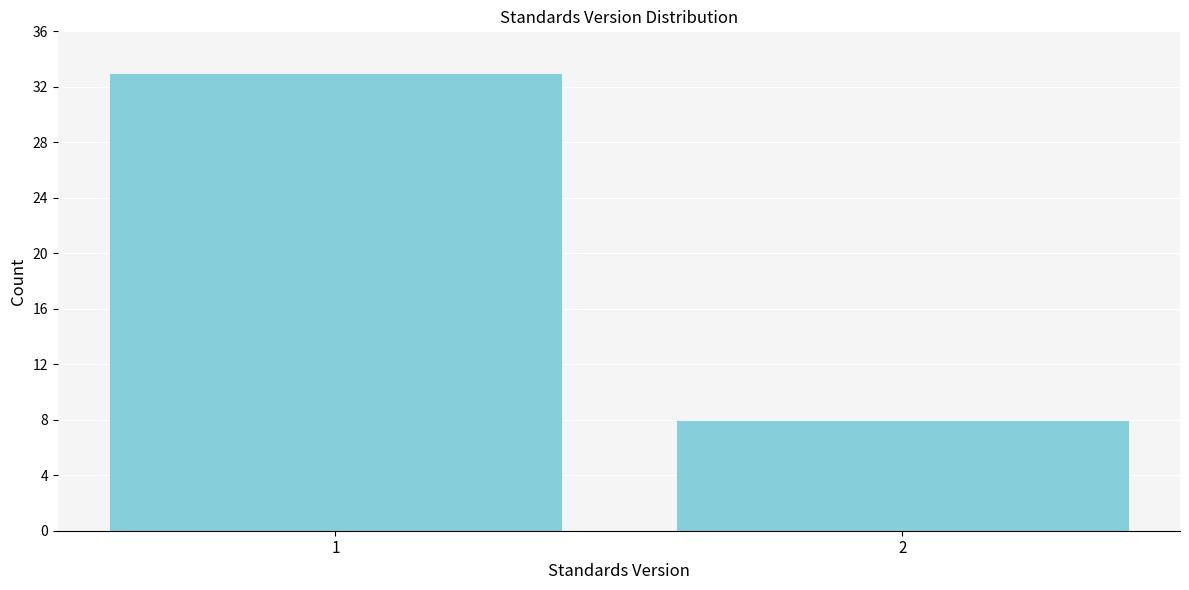

Reading left to right, list all the values displayed in this chart.

33	8